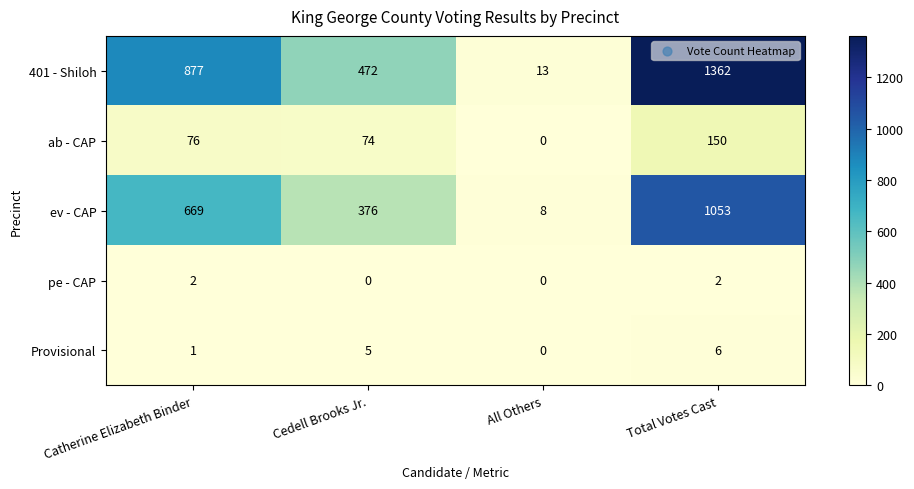

Which series has the largest total across all categories?

401 - Shiloh